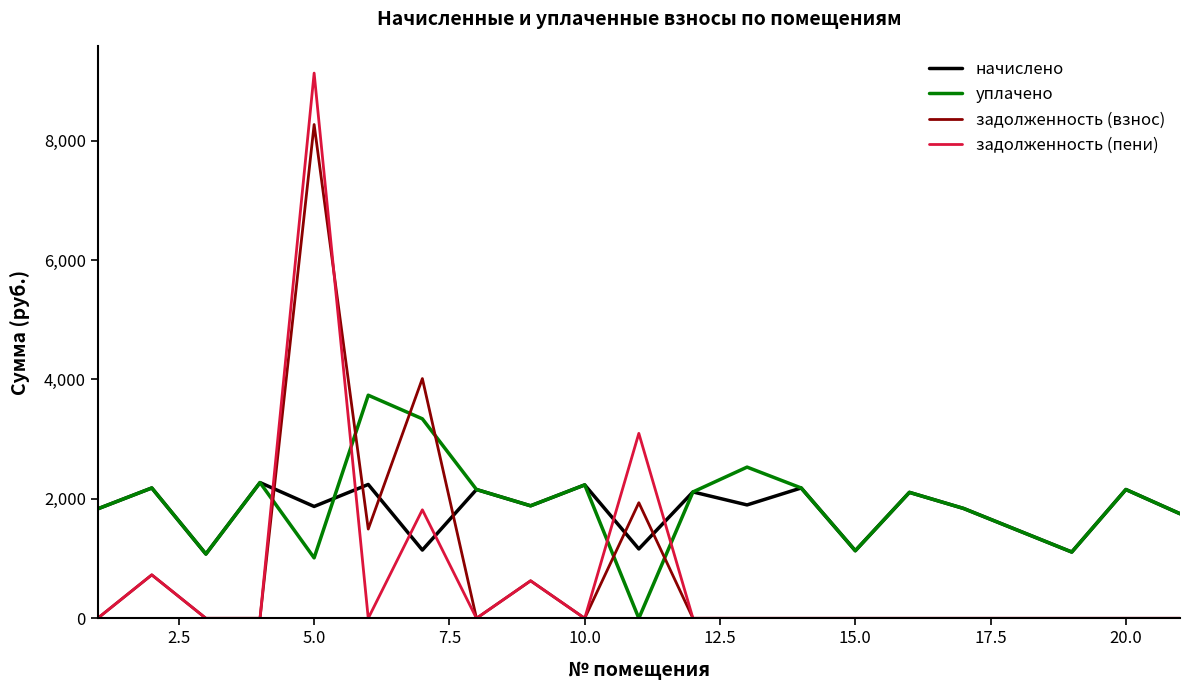

True or false: задолженность (взнос) and начислено cross at least once.

True